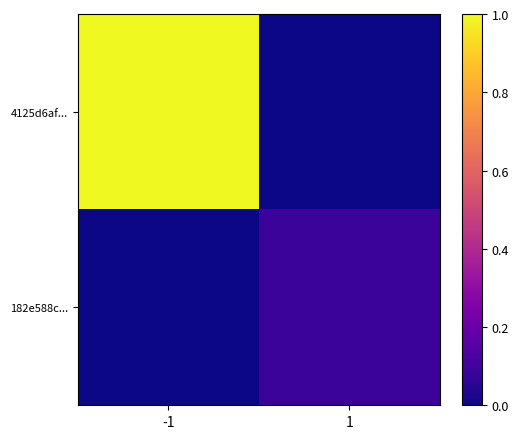

Which series changed the most between -1 and 1?

4125d6af...